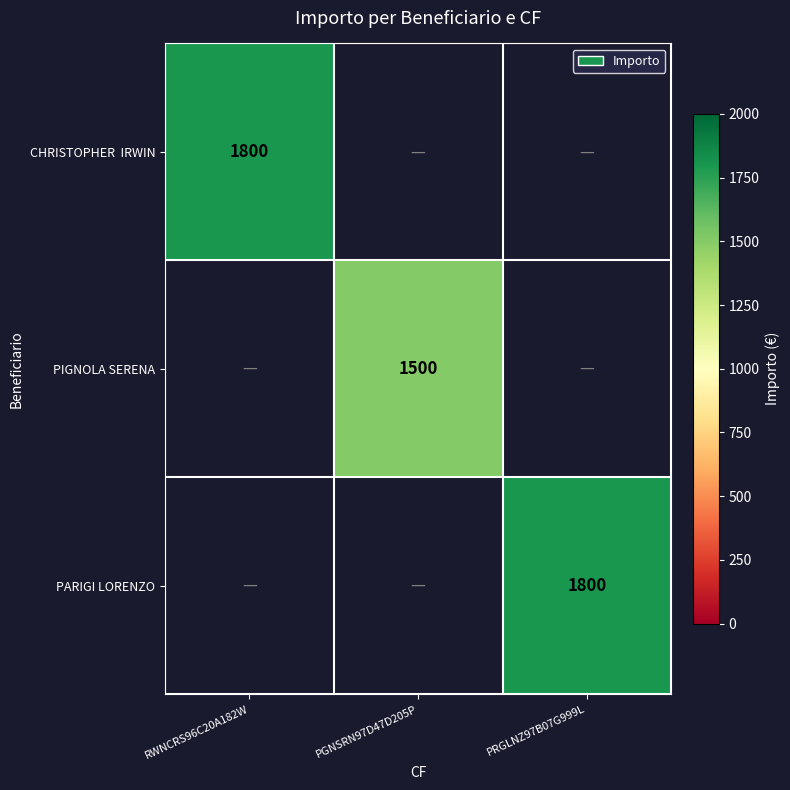

The value of PARIGI LORENZO at PRGLNZ97B07G999L is 1198. True or false?

False